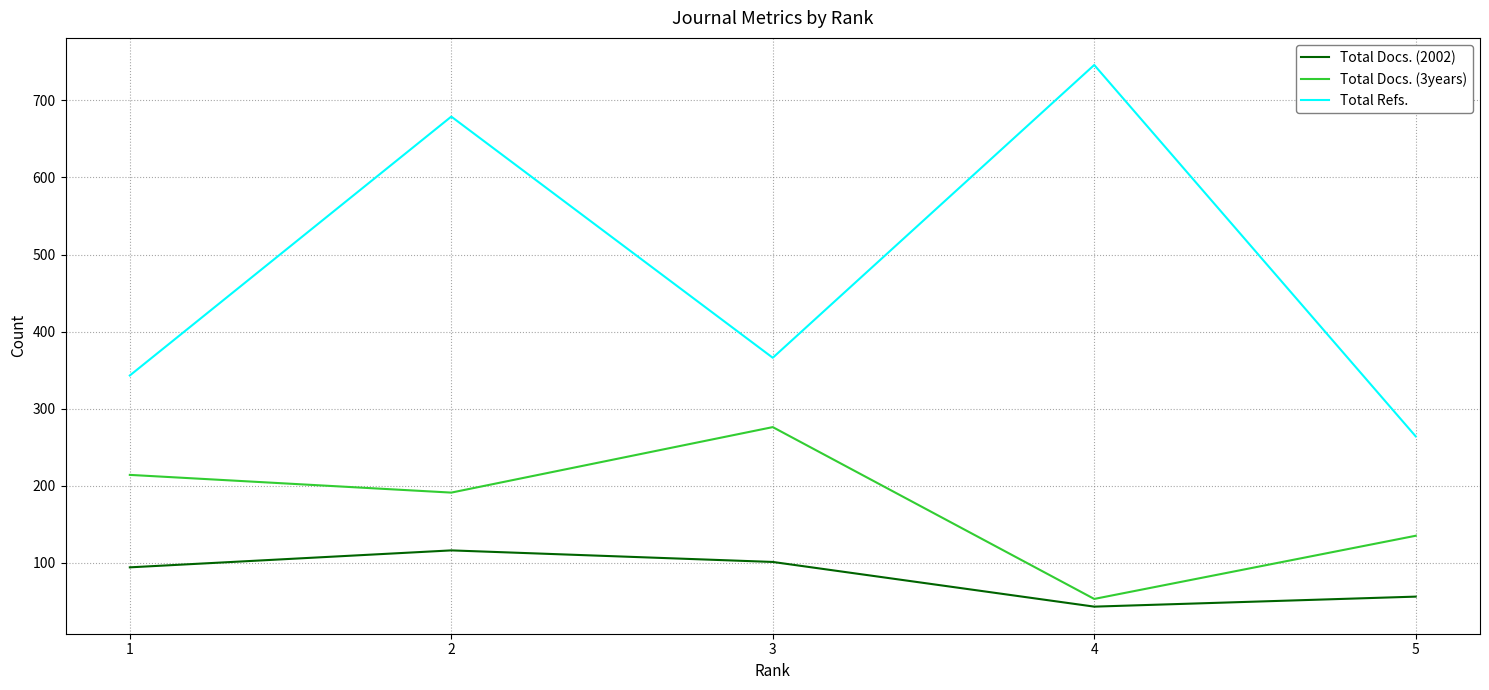

At which category does Total Docs. (3years) reach its first local valley?

2